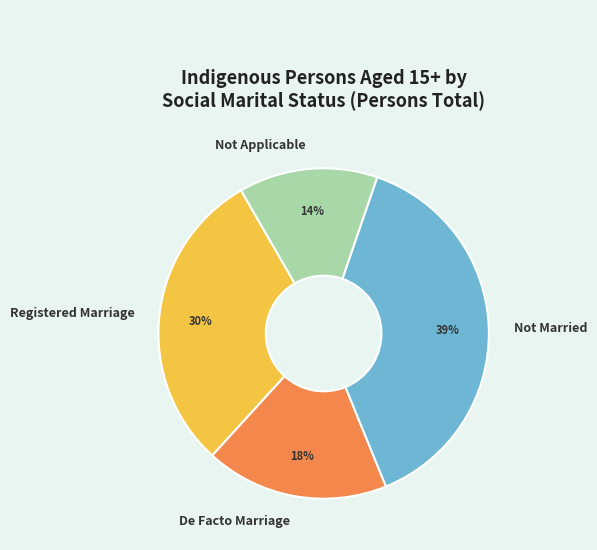

Count the number of slices in the pie.

4